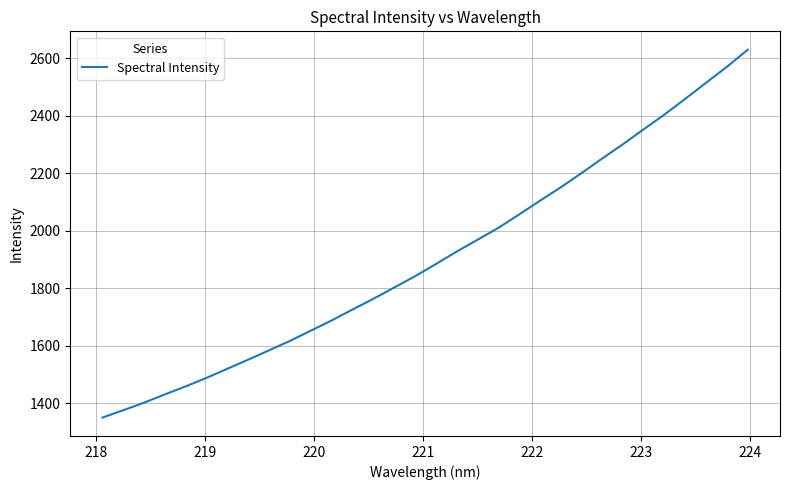

What is the minimum value shown in the chart?

1350.8